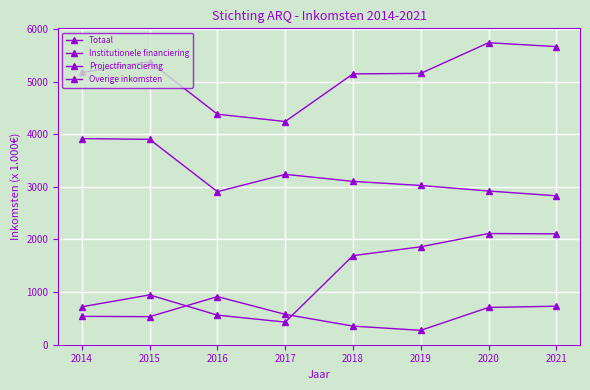

How many series are shown in this chart?

4